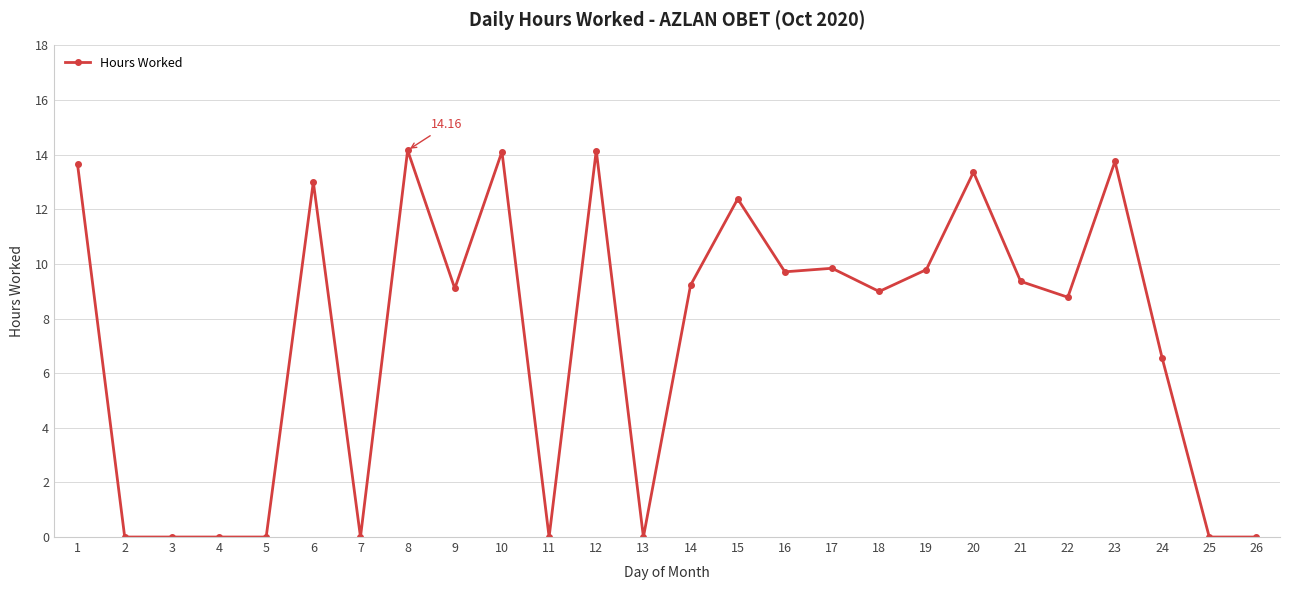

What is the value of the 1st point from the left?

13.6